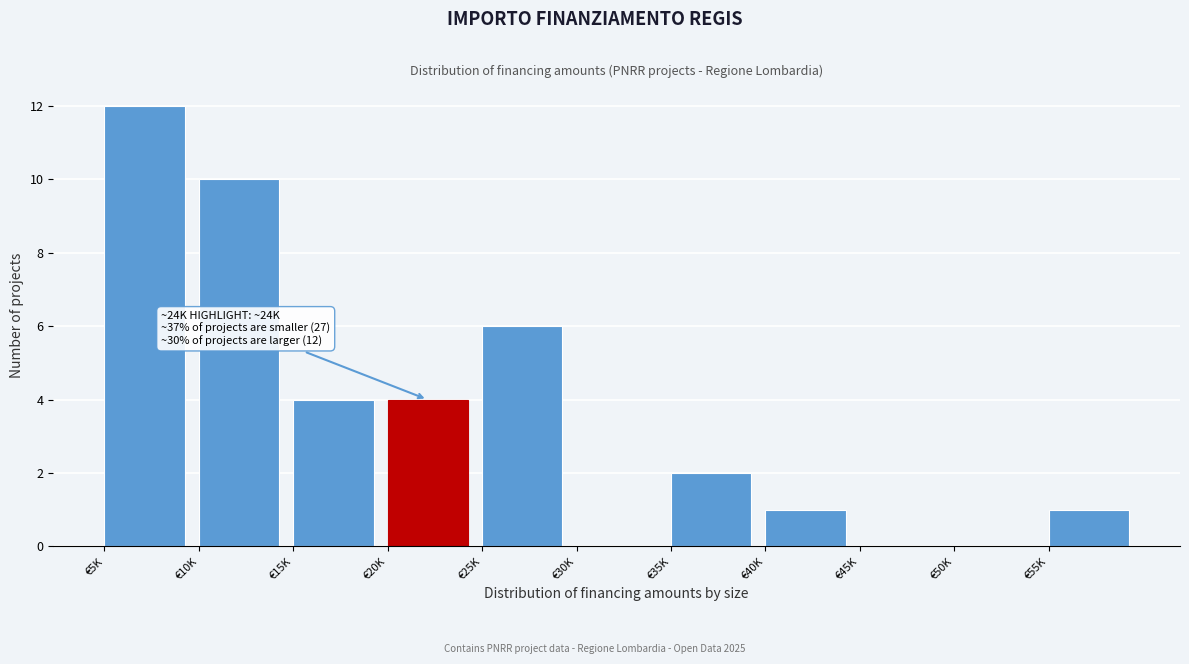

Reading left to right, what are all the values shown in this chart?

€5K=12	€10K=10	€15K=4	€20K=4	€25K=6	€30K=0	€35K=2	€40K=1	€45K=0	€50K=0	€55K=1